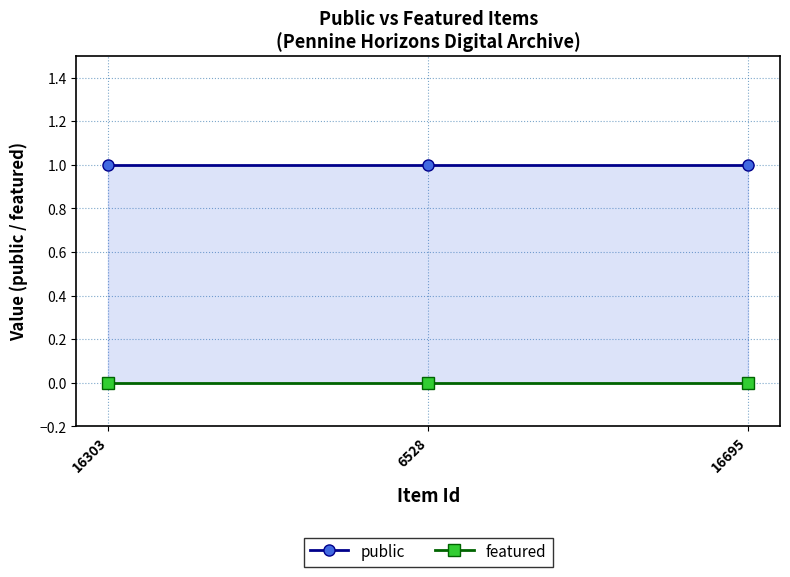

Read the public value at 16695.

1